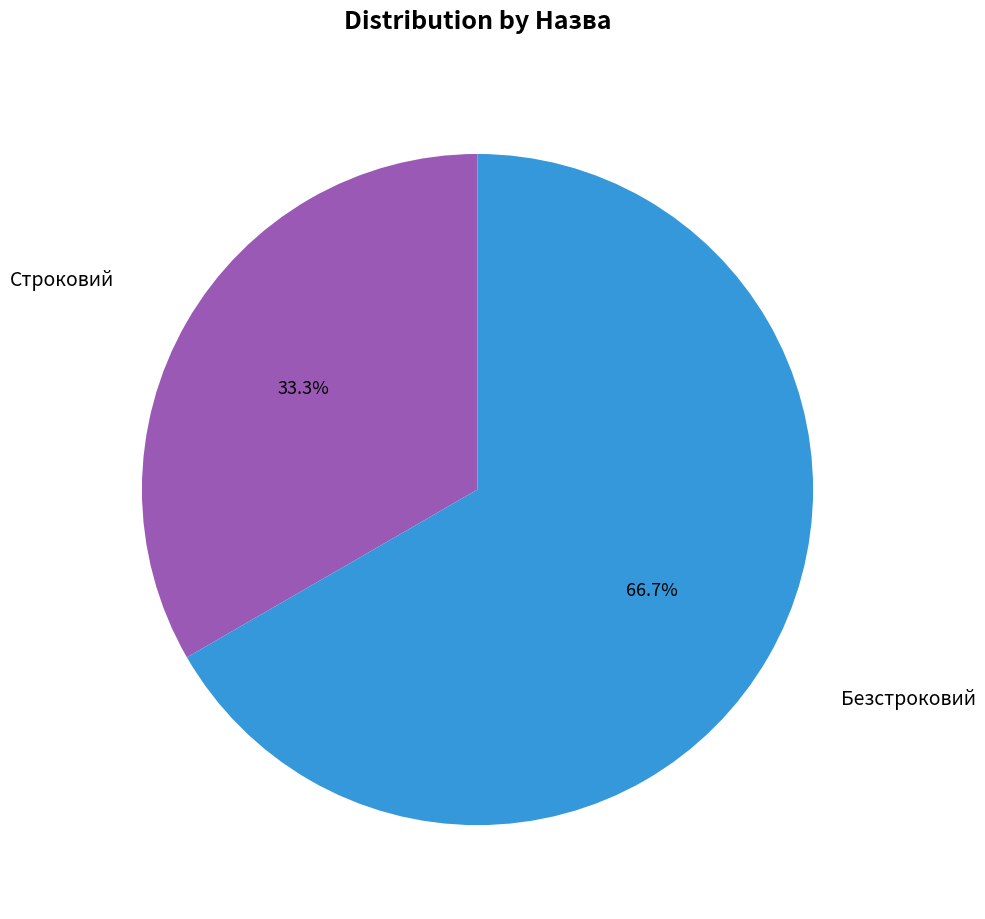

Is there any slice that represents more than half of the pie?

Yes